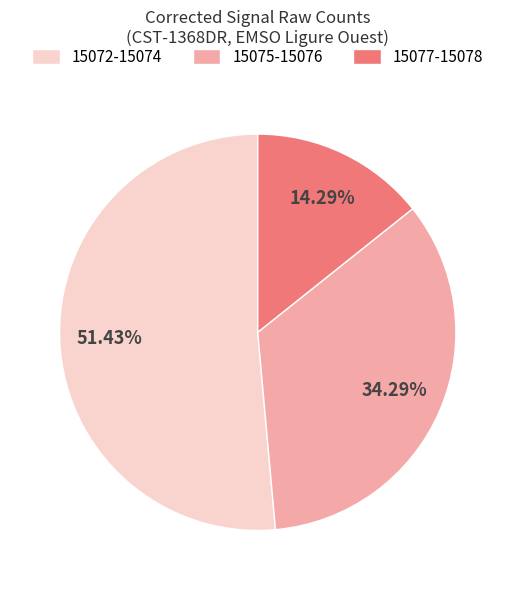

Rank the categories by value from lowest to highest.

15077-15078, 15075-15076, 15072-15074